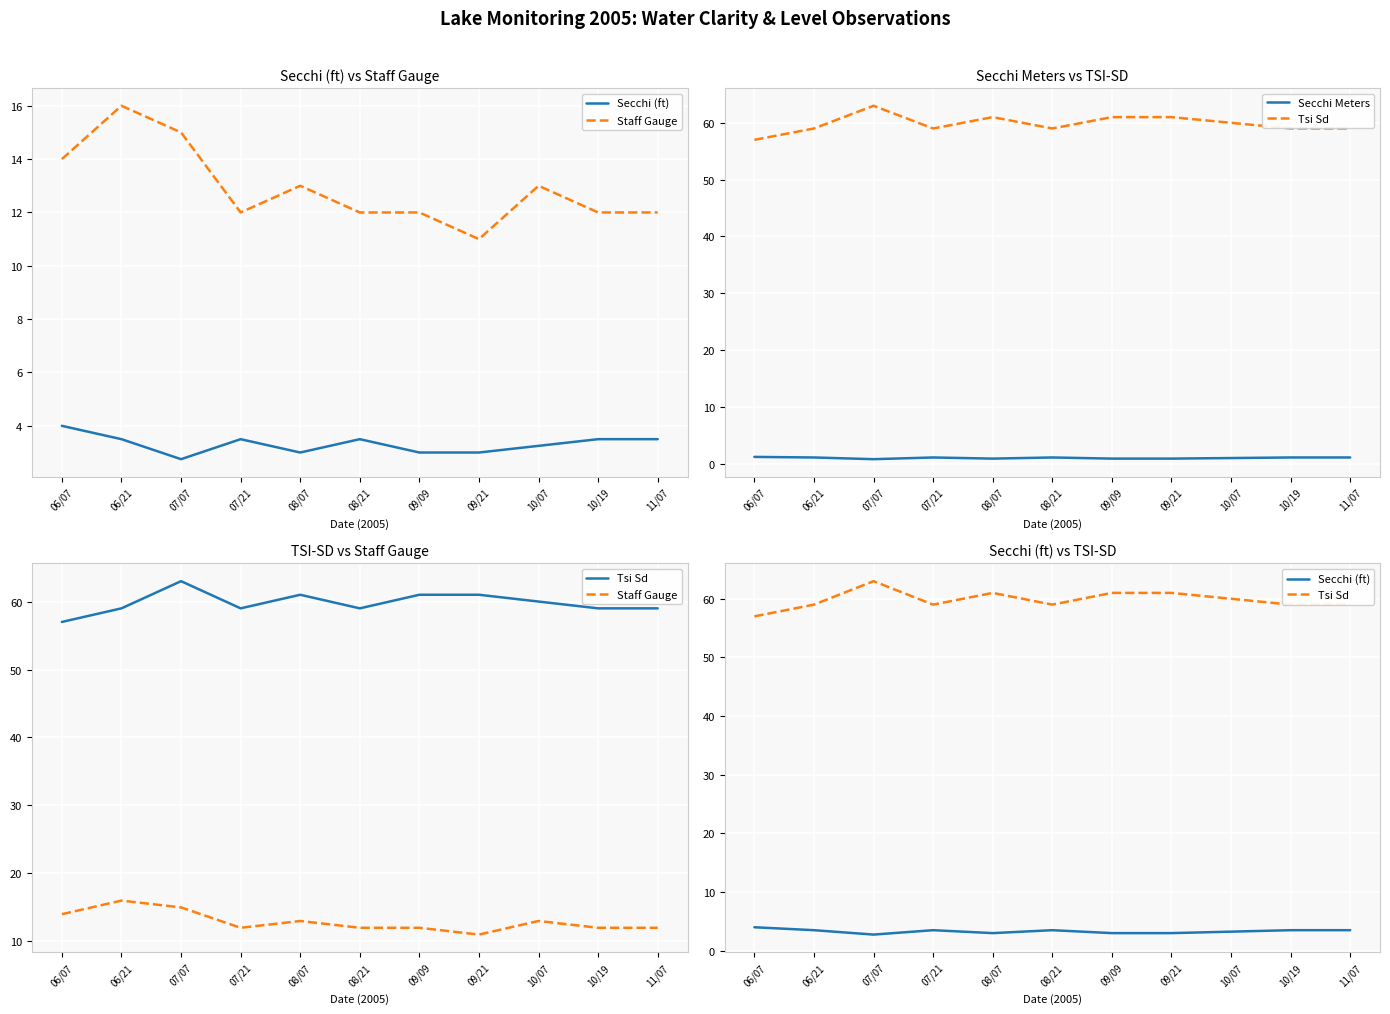

Which series changed the most between 06/21 and 10/19?

Staff Gauge